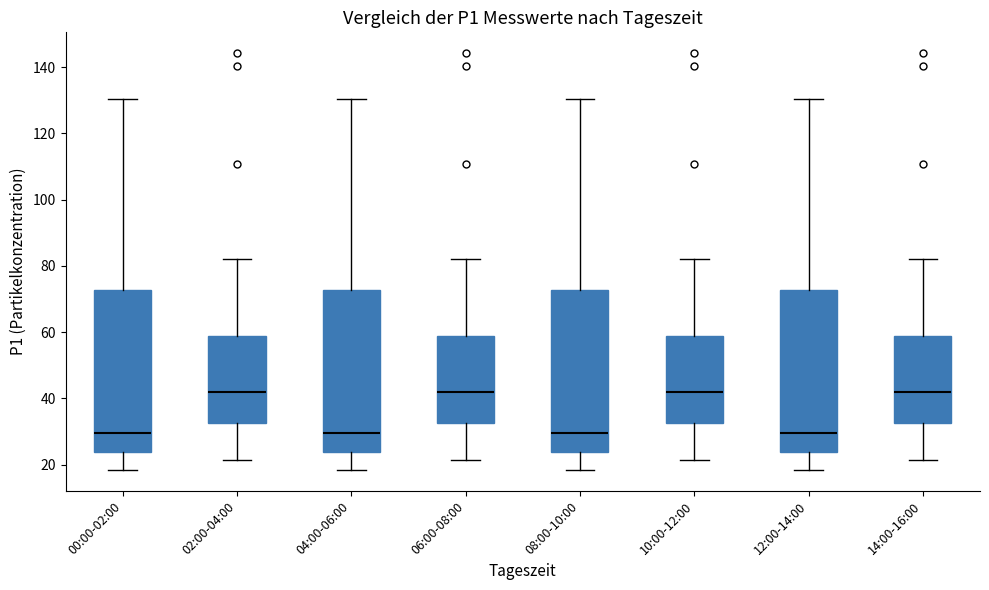

Reading left to right, read every box against the y-axis: the position of its median line, the range the box covers, and the ends of its whiskers. The values are not printed on the chart, so give them approximately, as read against the axis.

00:00-02:00: median 30, box 24 to 72, whiskers 18 to 130
02:00-04:00: median 42, box 32 to 58, whiskers 22 to 82
04:00-06:00: median 30, box 24 to 72, whiskers 18 to 130
06:00-08:00: median 42, box 32 to 58, whiskers 22 to 82
08:00-10:00: median 30, box 24 to 72, whiskers 18 to 130
10:00-12:00: median 42, box 32 to 58, whiskers 22 to 82
12:00-14:00: median 30, box 24 to 72, whiskers 18 to 130
14:00-16:00: median 42, box 32 to 58, whiskers 22 to 82